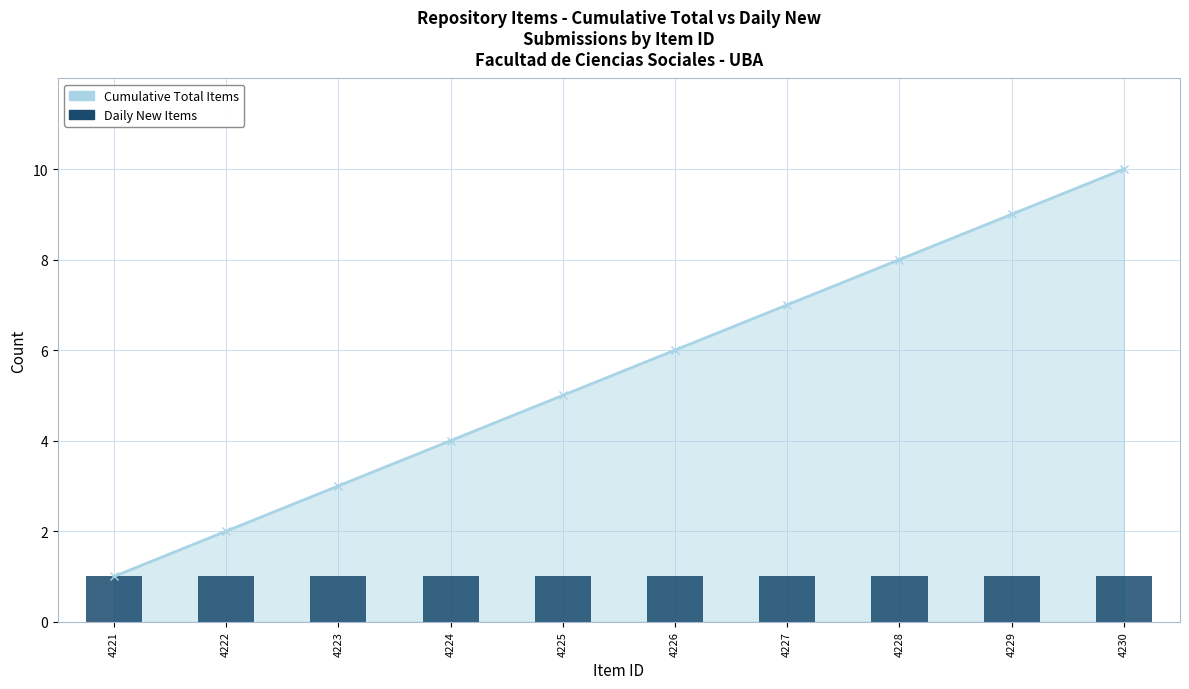

Reading left to right, transcribe all the data shown in this chart.

Cumulative Confirmed: 4221=1	4222=2	4223=3	4224=4	4225=5	4226=6	4227=7	4228=8	4229=9	4230=10
Daily New Submissions: 4221=1	4222=1	4223=1	4224=1	4225=1	4226=1	4227=1	4228=1	4229=1	4230=1